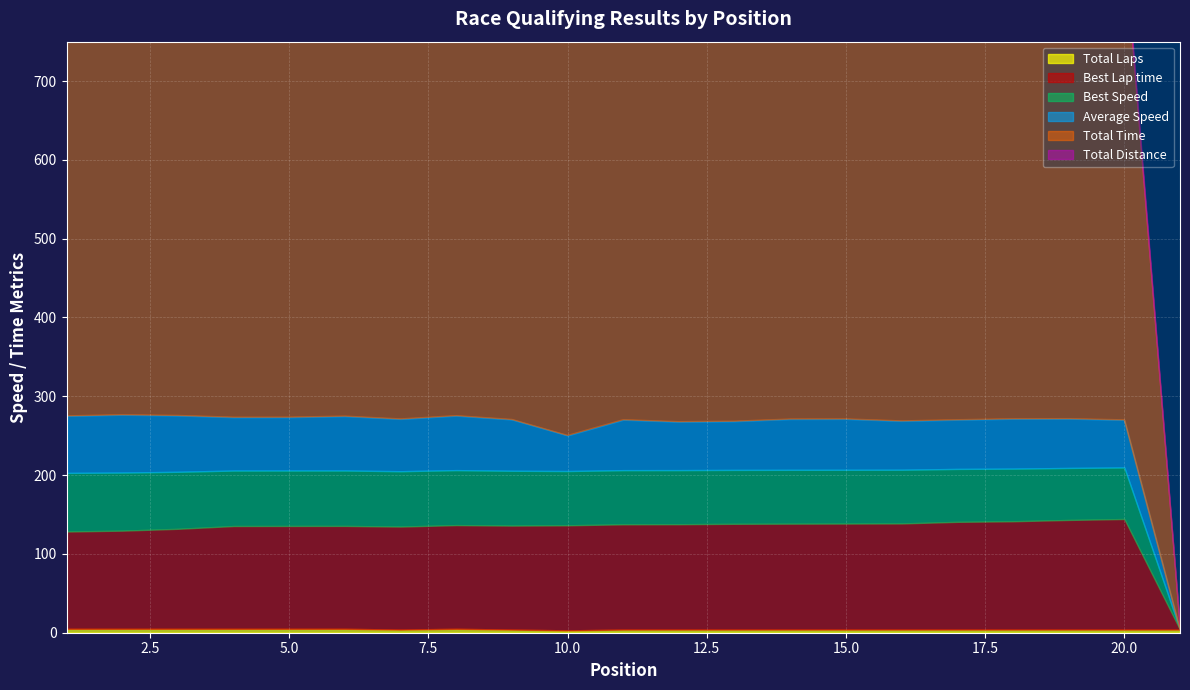

Rank the series by their maximum value, from highest to lowest.

Total Time, Best Lap time, Best Speed, Average Speed, Total Distance, Total Laps